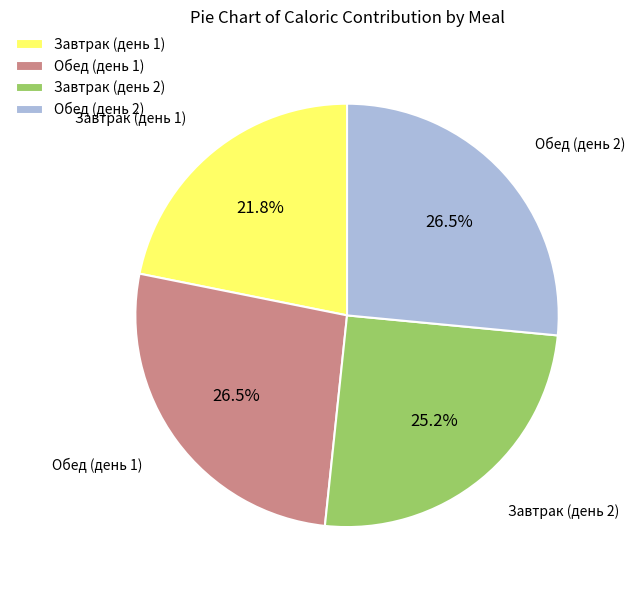

What is the smallest slice in the pie chart?

Завтрак (день 1)